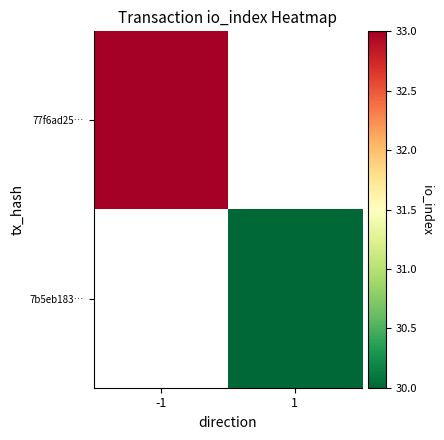

At how many categories does at least one series exceed 30?

1